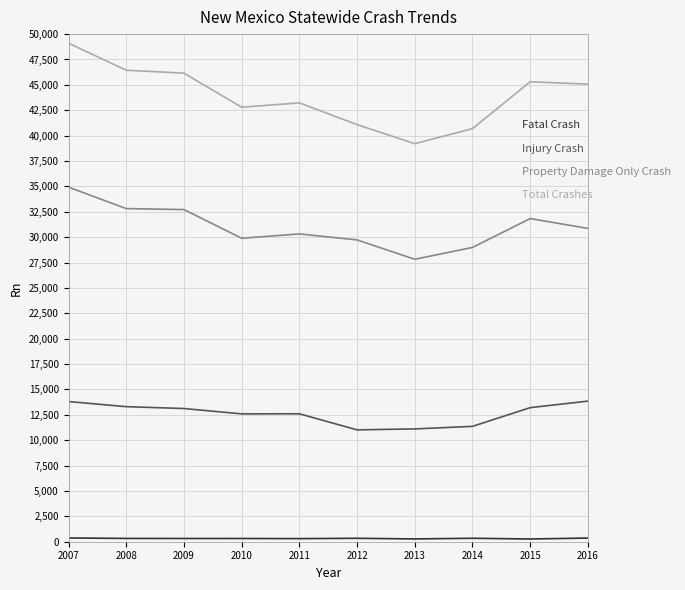

What is the sum of the Total Crashes values at 2014 and 2013?

79899